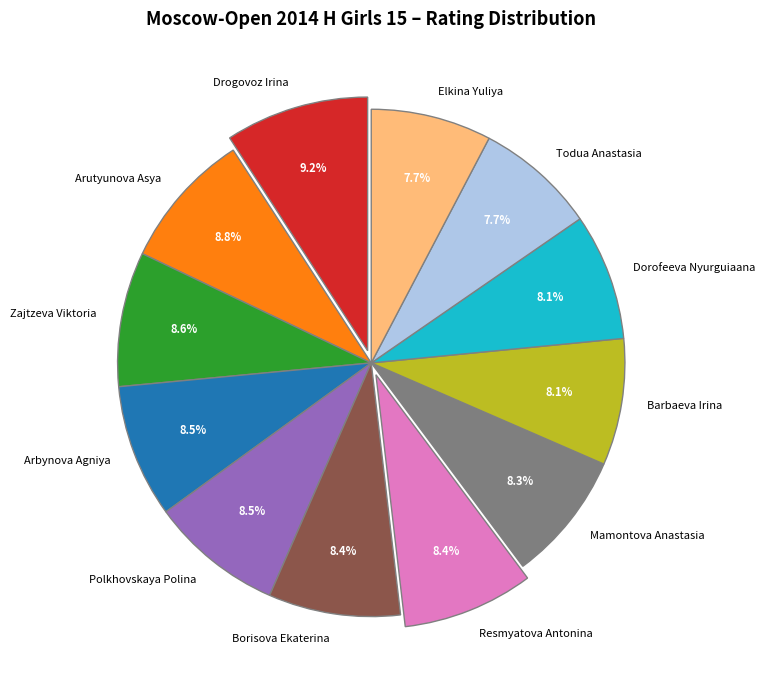

What is the total percentage of Zajtzeva Viktoria and Drogovoz Irina?

17.7%